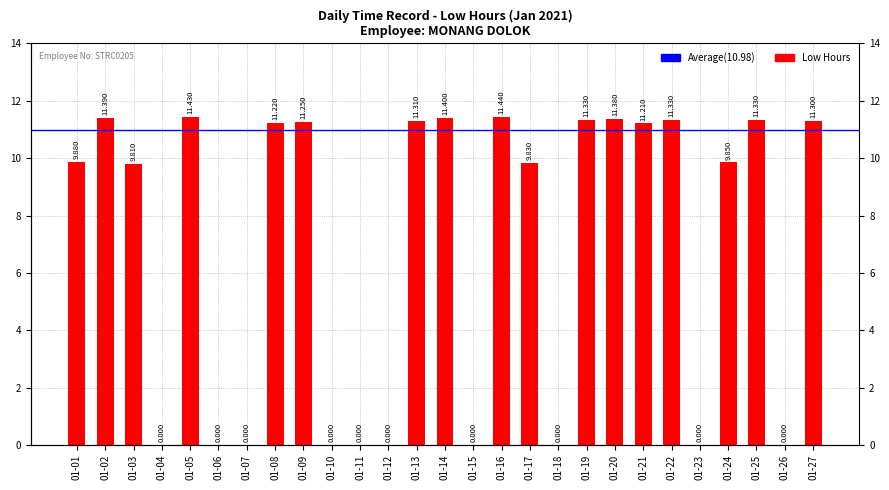

What is the difference between the maximum and second lowest values?

11.4